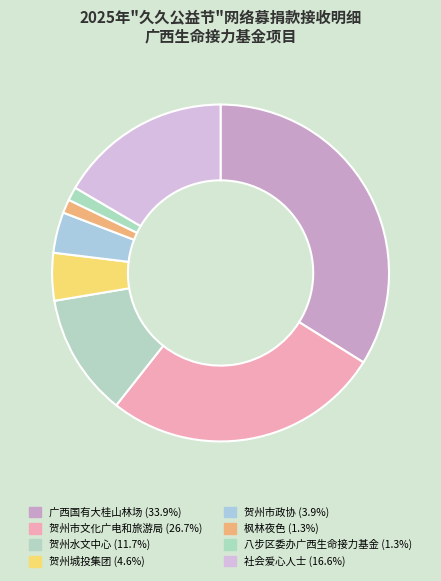

How many slices are in this pie chart?

8